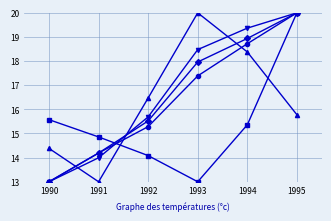

How many categories are shown in the chart?

6